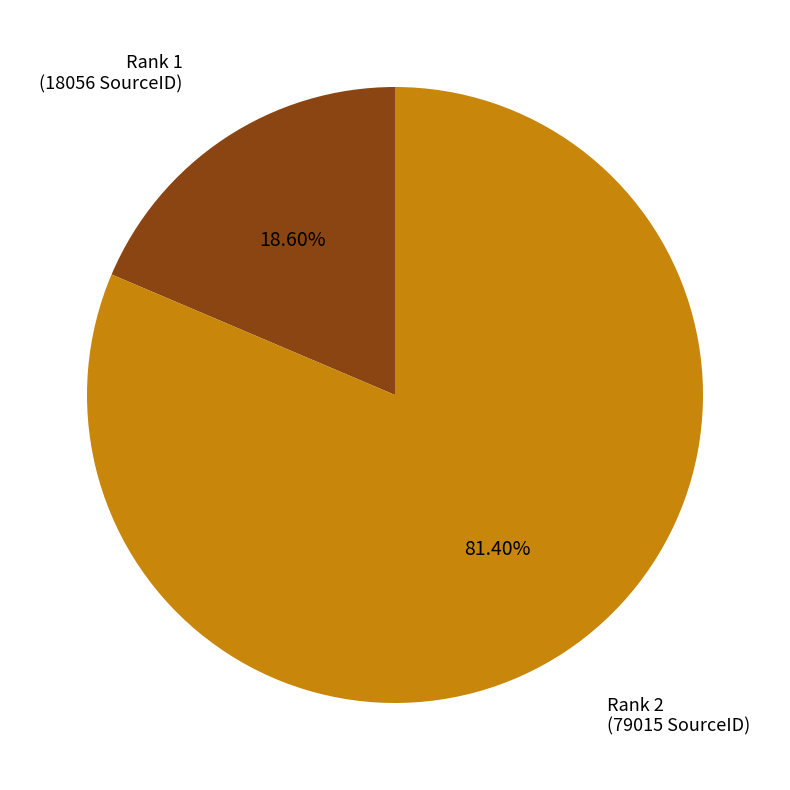

Is there a majority slice in this chart?

Yes